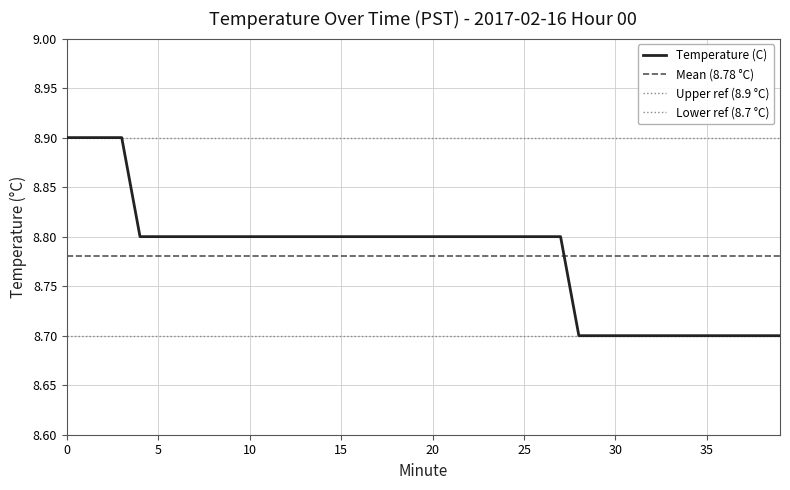

What is the difference between the maximum and second lowest values?

0.2